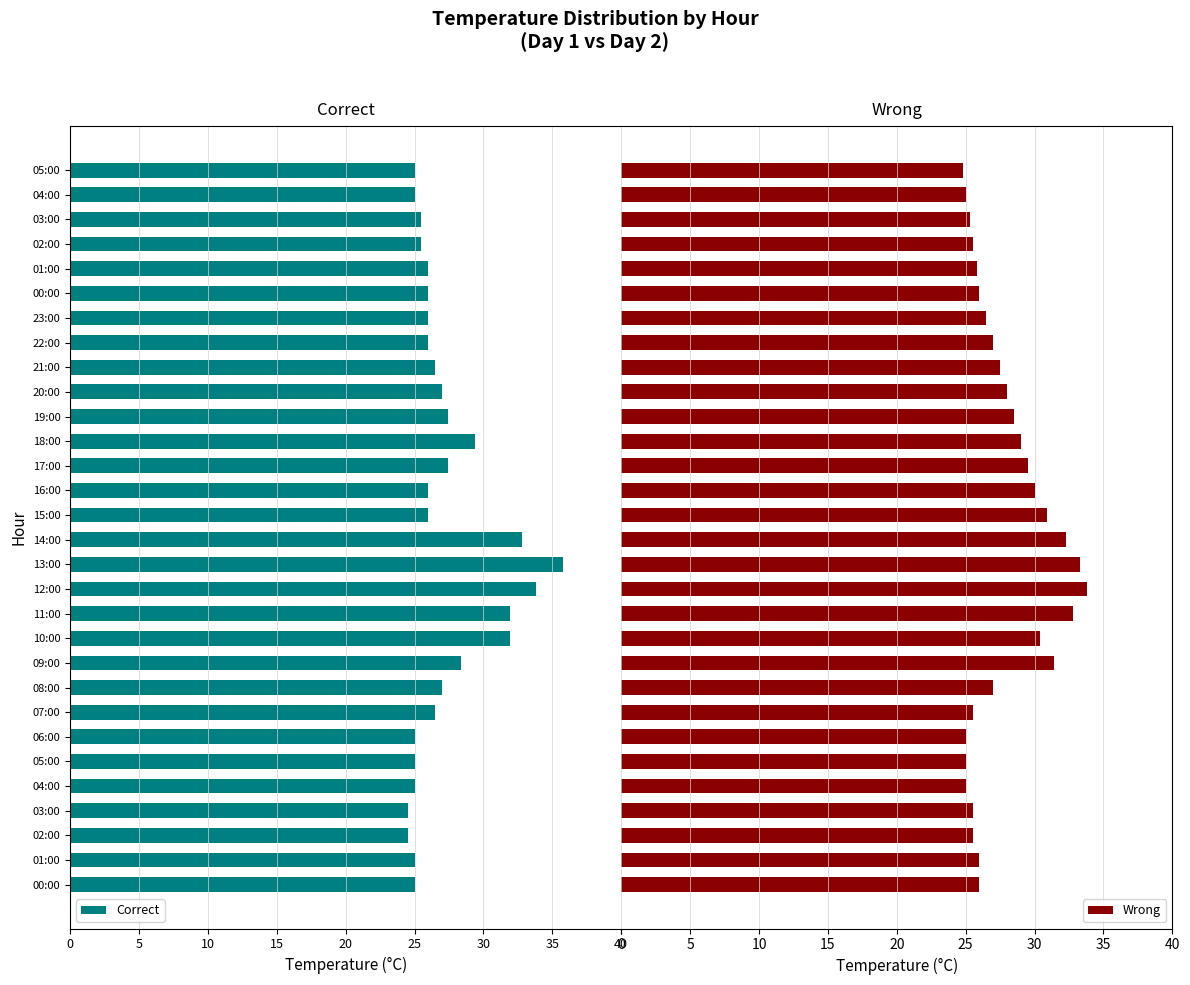

What is the sum of all Wrong values?

833.8